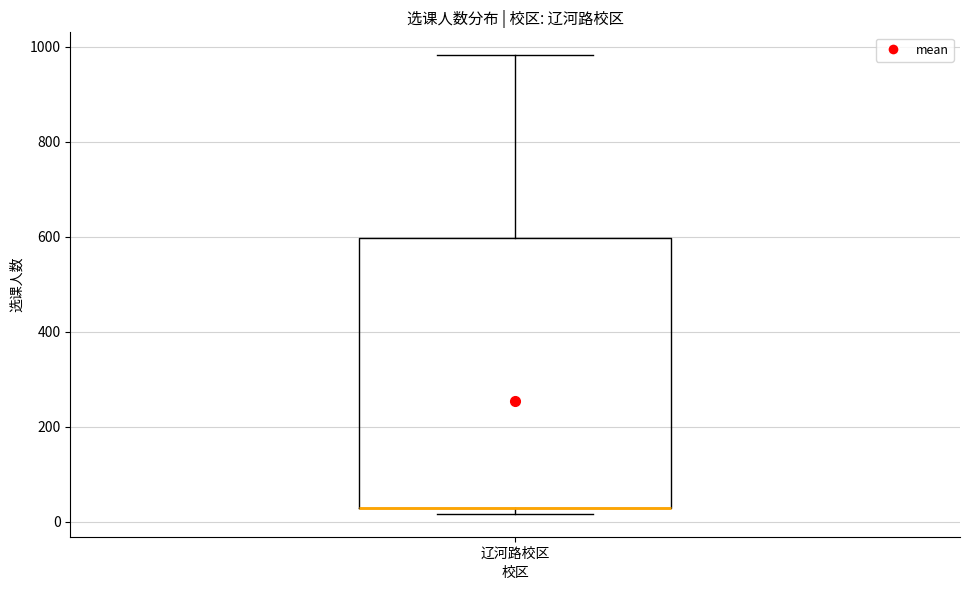

Where is the upper edge of the box for 辽河路校区 on the y-axis? The values are not printed on the chart, so give them approximately, as read against the axis.

600